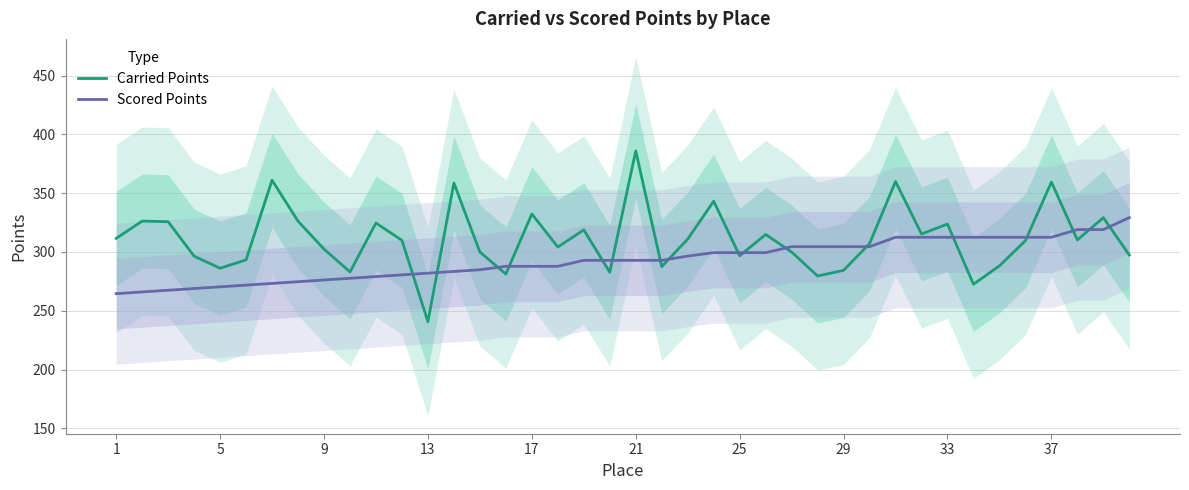

Which category has the lowest value in the Carried Points series?

13